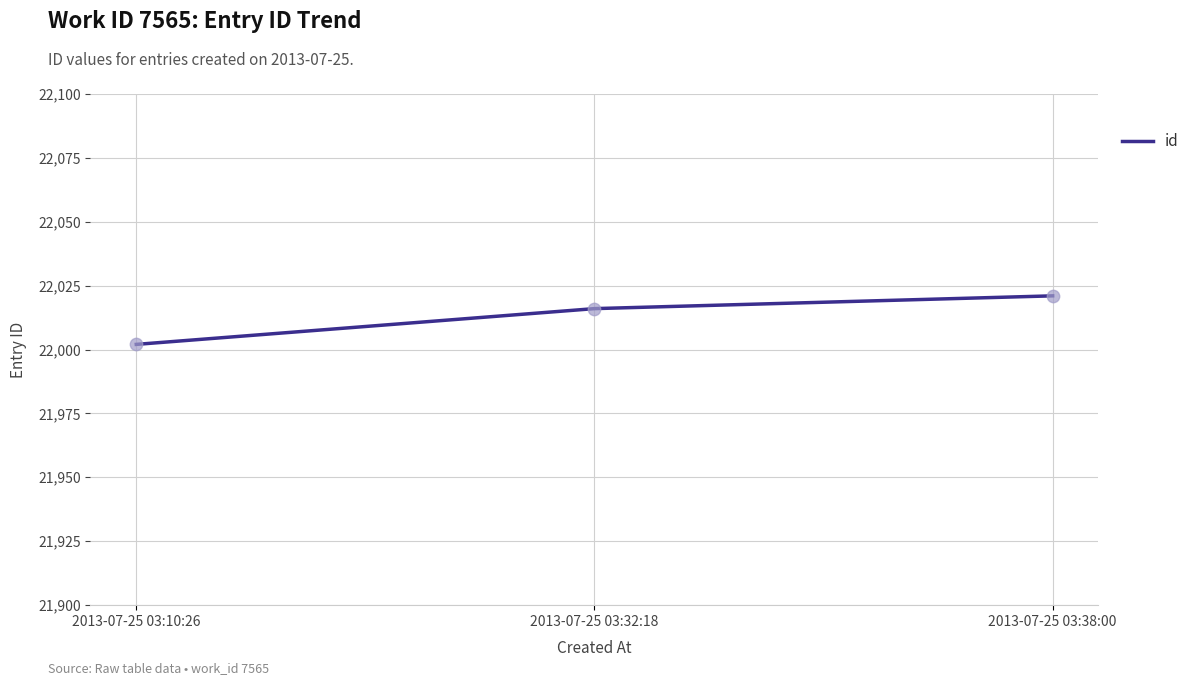

Approximately how many times larger is the value at 2013-07-25 03:38:00 compared to 2013-07-25 03:10:26?

1.0